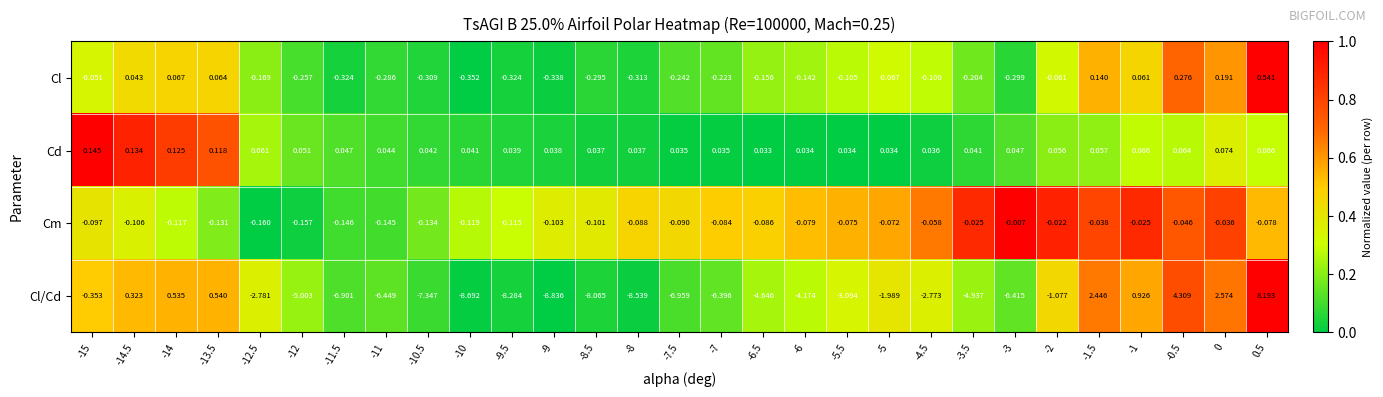

At how many categories does at least one series exceed 0?

29